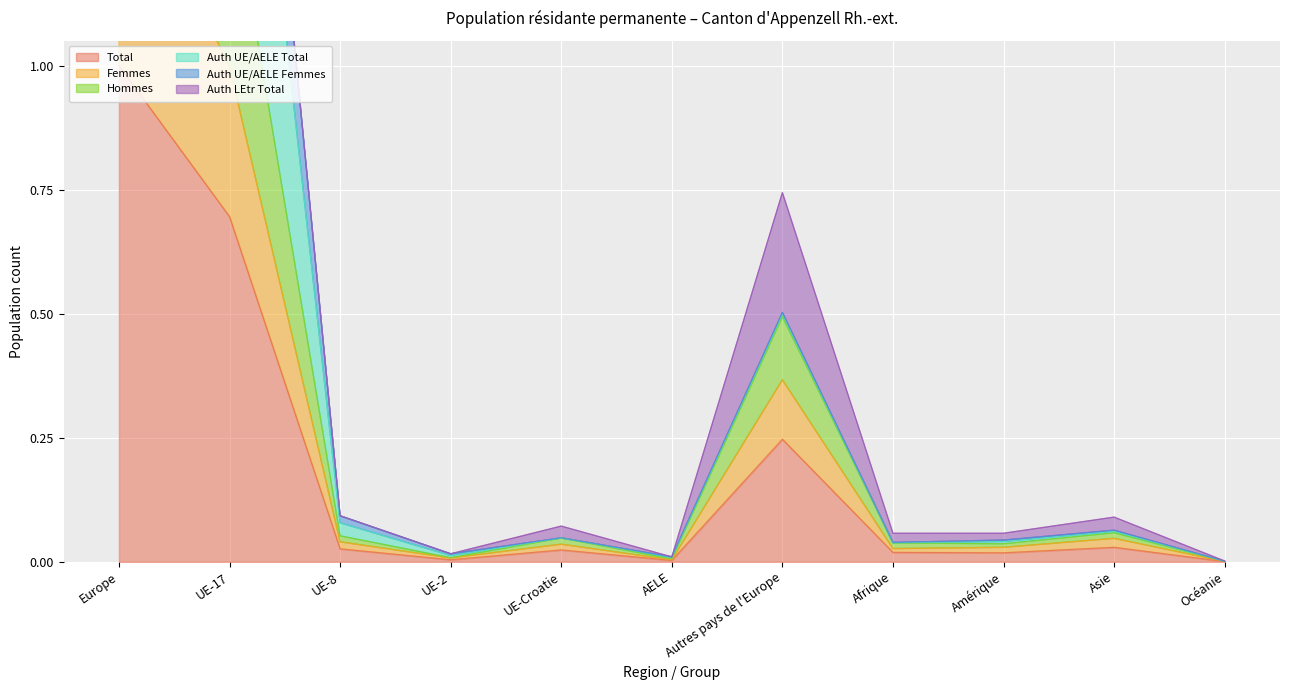

What is the difference between the maximum and minimum values in the Auth UE/AELE Femmes series?

2.7